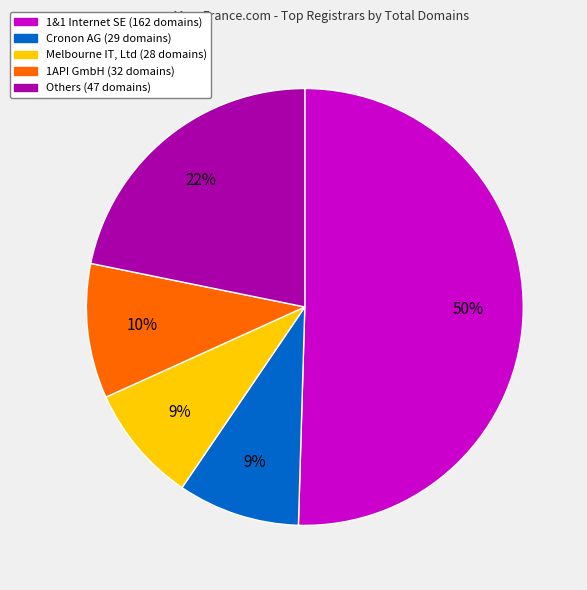

To the nearest percent, what is the average slice percentage?

20%